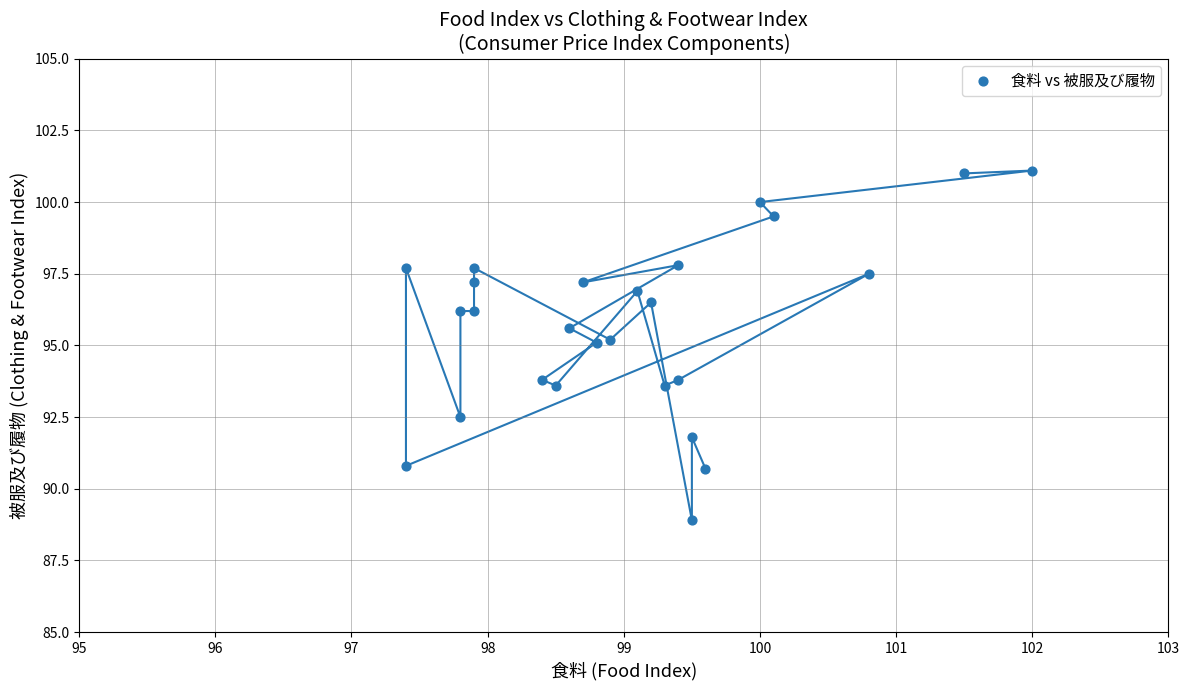

What is the range of X values (max minus min)?

4.6